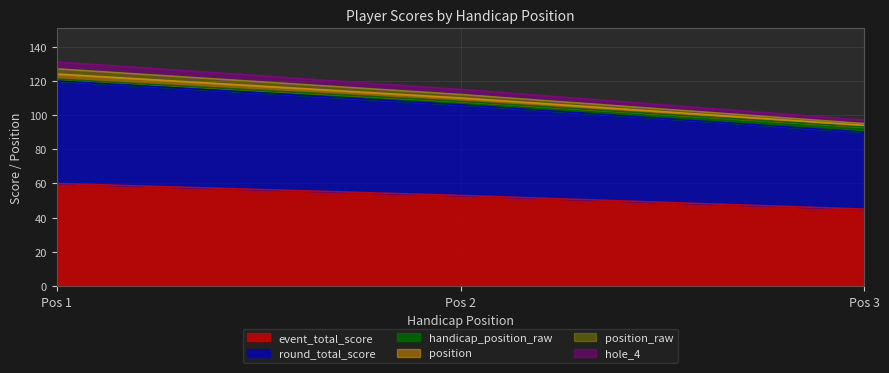

How many position values are between 1 and 3?

3